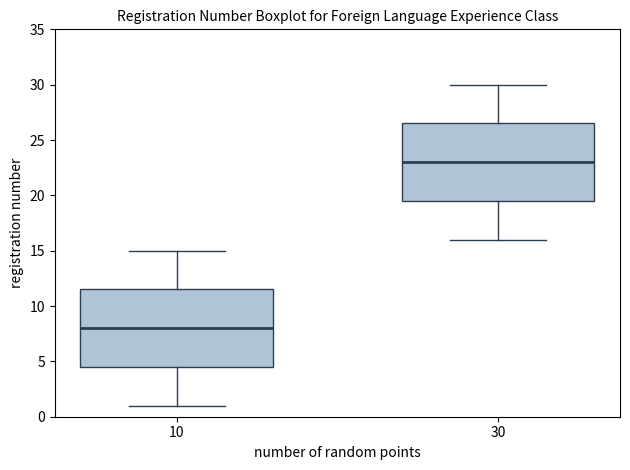

Which box has the highest median line?

30